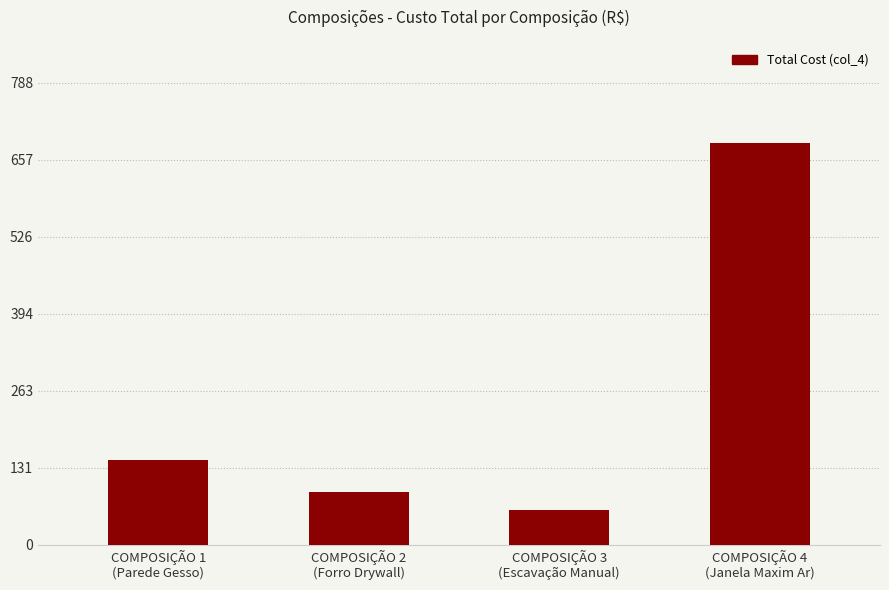

What is the smallest value displayed?

58.6